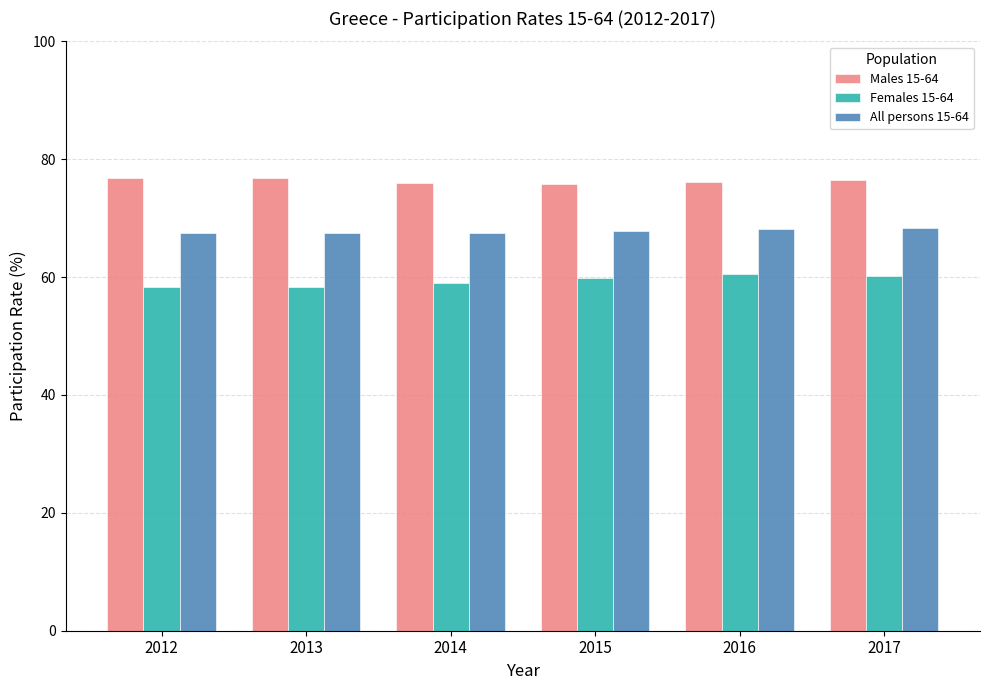

Which series has the largest total across all categories?

Males 15-64